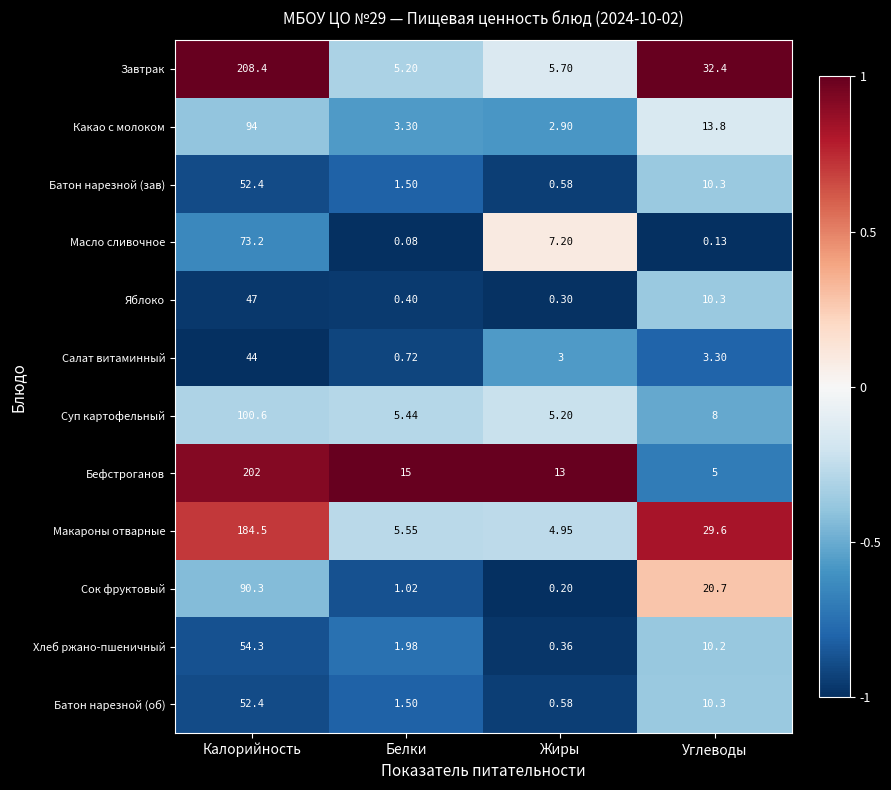

At which label does Завтрак first exceed 32?

Калорийность